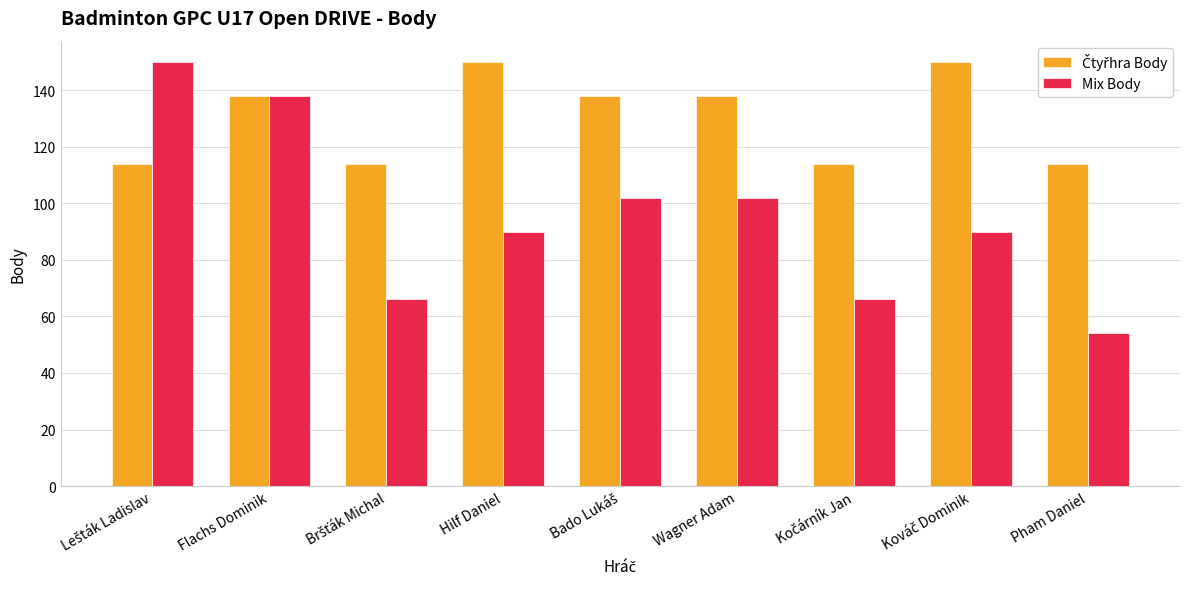

The value of Mix Body at Wagner Adam is 180. True or false?

False